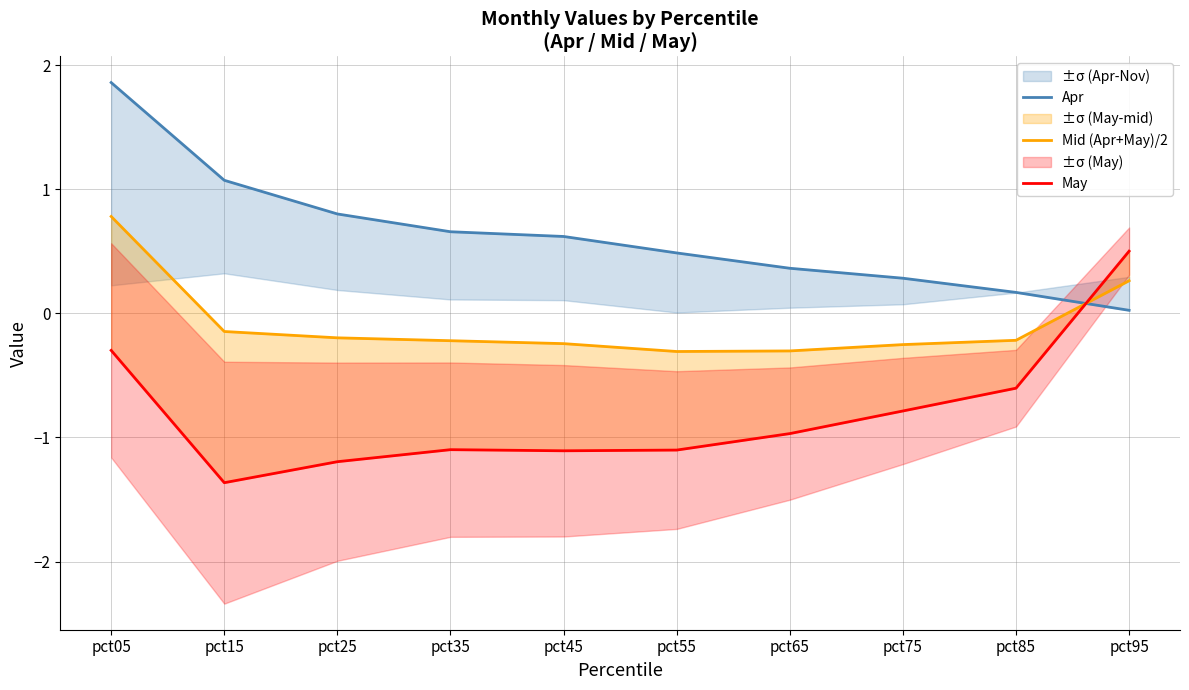

What is the difference between the highest and lowest values at pct25?

2.0